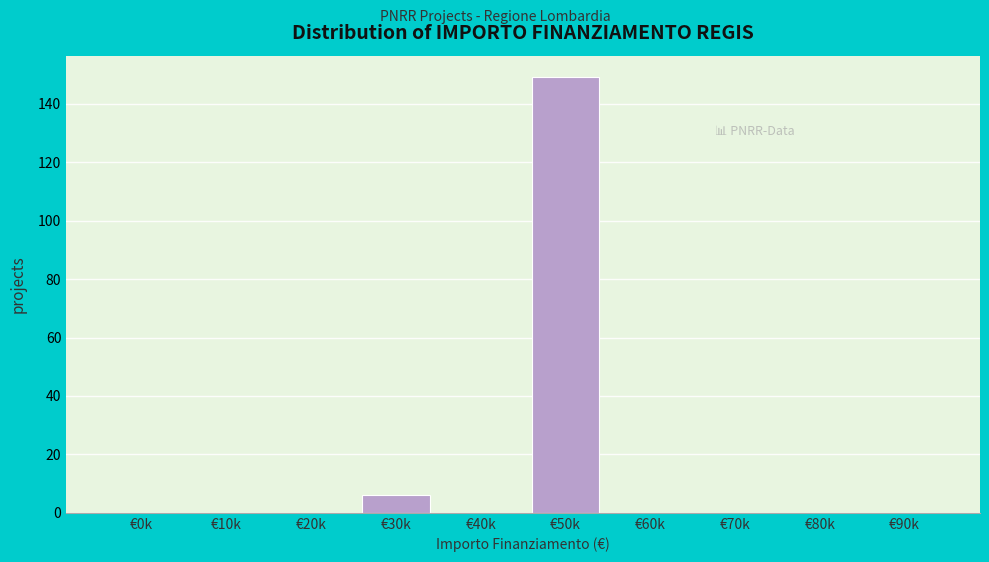

Reading left to right, extract all data points from this chart.

€0k=0	€10k=0	€20k=0	€30k=6	€40k=0	€50k=149	€60k=0	€70k=0	€80k=0	€90k=0